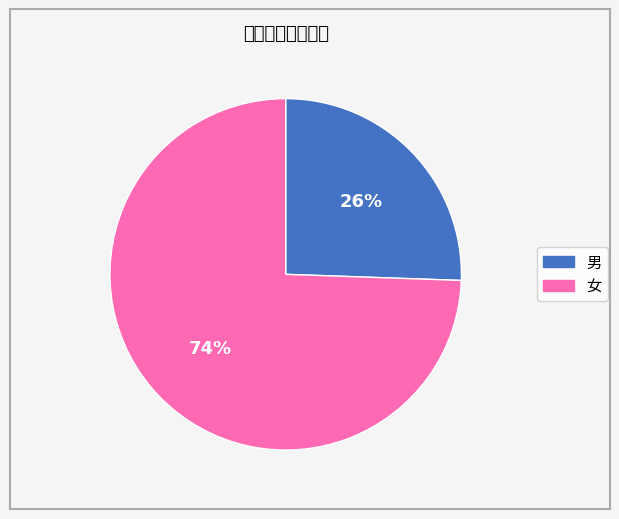

Rank the categories by value from highest to lowest.

女, 男